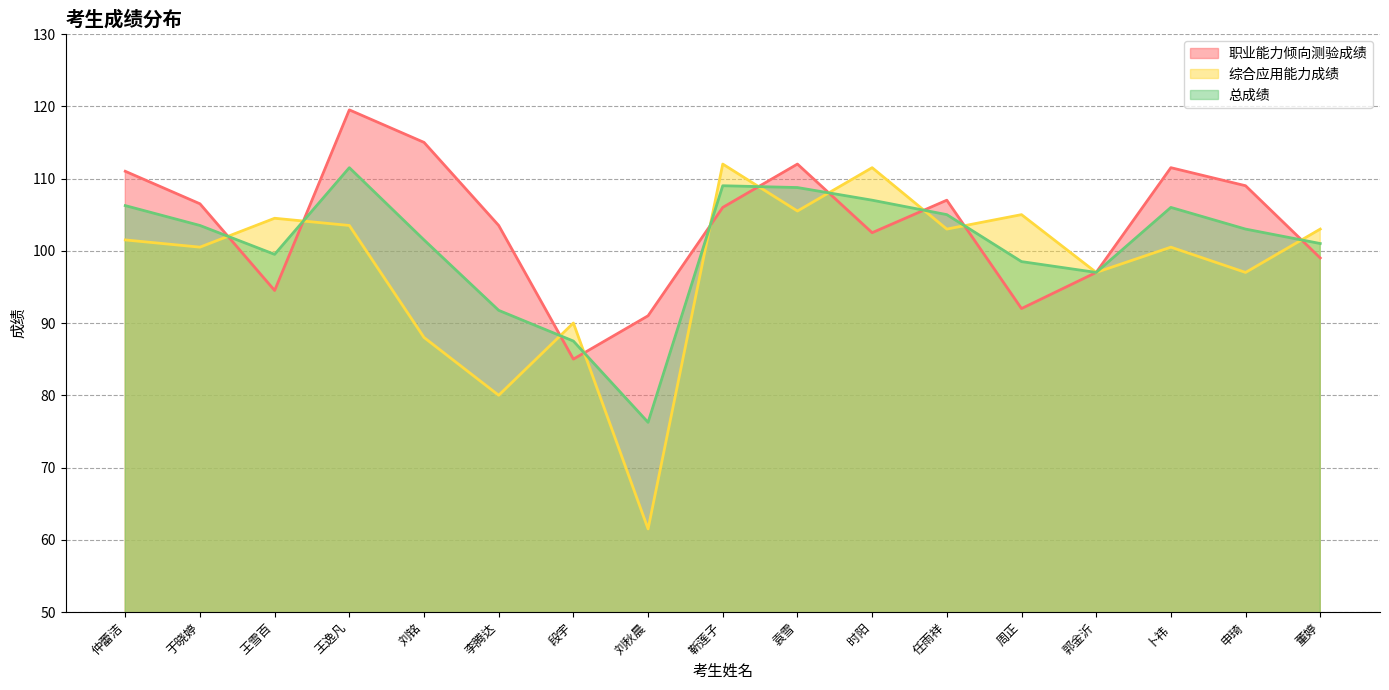

At which category is the sum across all series the highest?

王逸凡